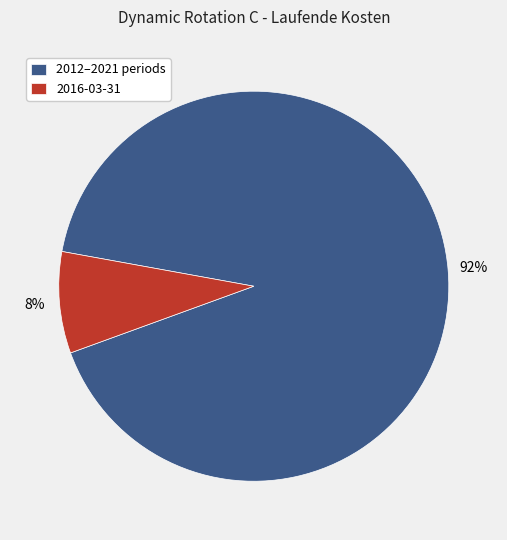

To the nearest percent, what is the average slice percentage?

50%